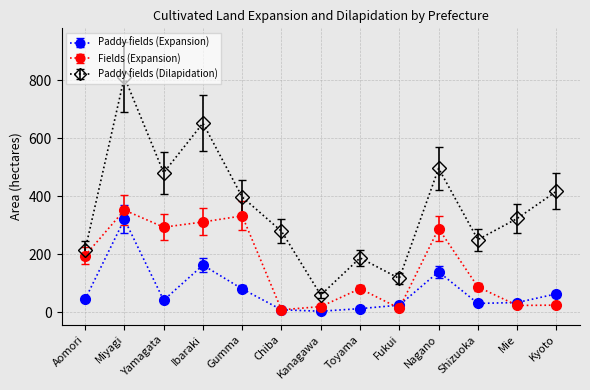

Which series has the largest range (max minus min)?

Paddy fields (Dilapidation)